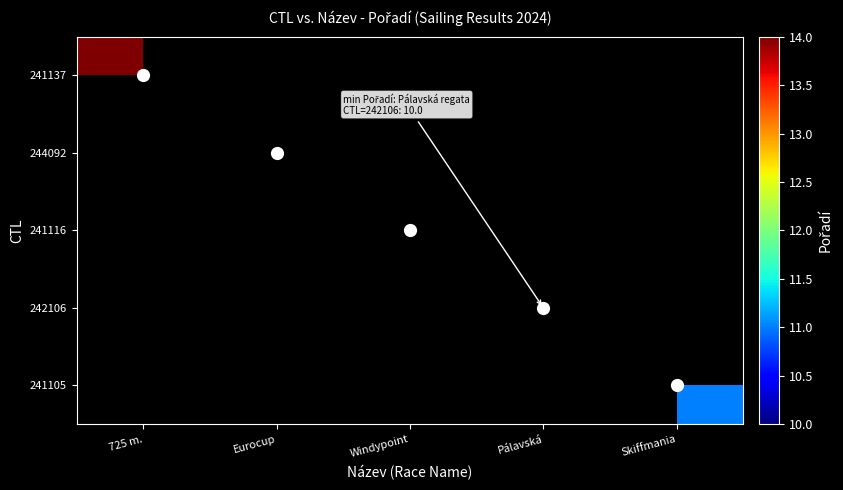

Which label corresponds to the largest value in the chart?

725 m.